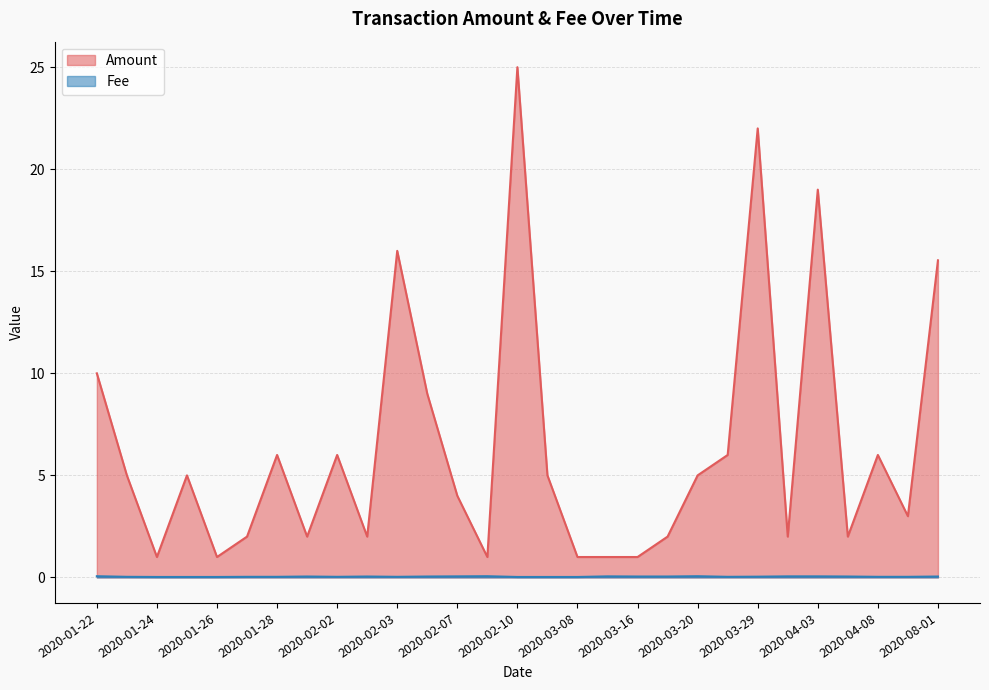

Where is the first local maximum for Fee?

2020-01-31